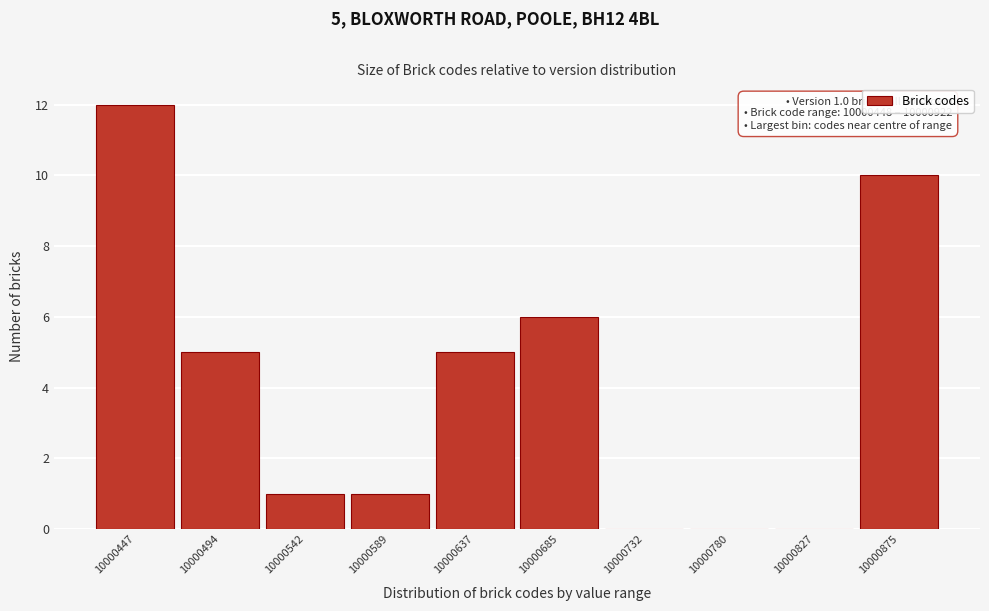

Reading right to left, transcribe all the data shown in this chart.

10000875=10	10000827=0	10000780=0	10000732=0	10000685=6	10000637=5	10000589=1	10000542=1	10000494=5	10000447=12